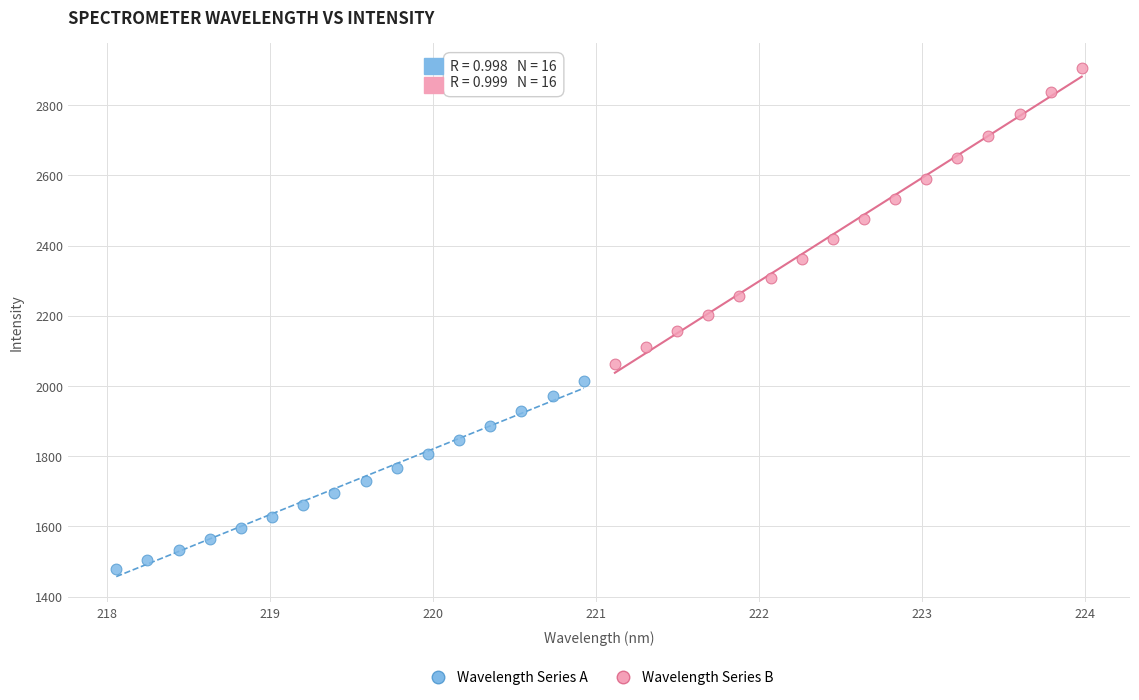

Which series reaches the minimum Y coordinate?

Wavelength Series A